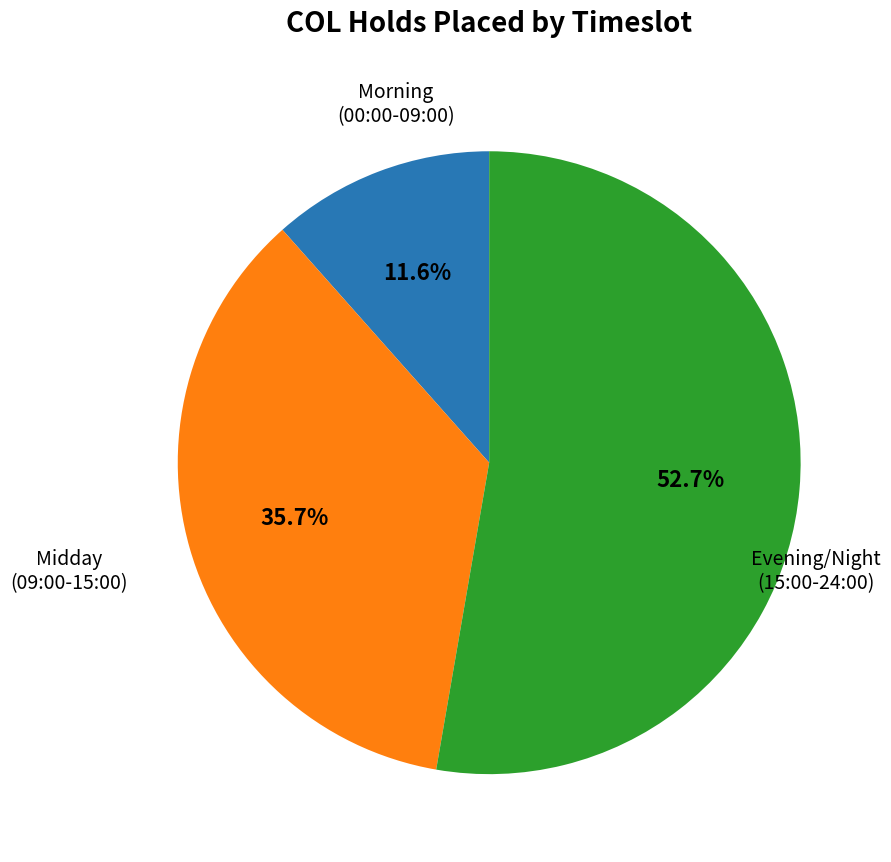

Is there a majority slice in this chart?

Yes